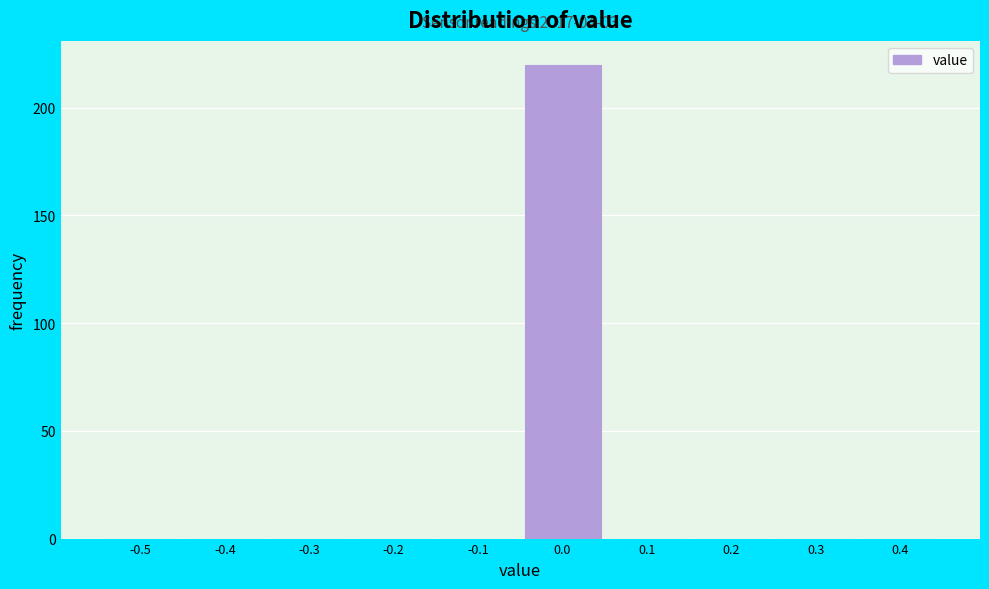

Reading left to right, list all the values displayed in this chart.

-0.5=0	-0.4=0	-0.3=0	-0.2=0	-0.1=0	0.0=220	0.1=0	0.2=0	0.3=0	0.4=0